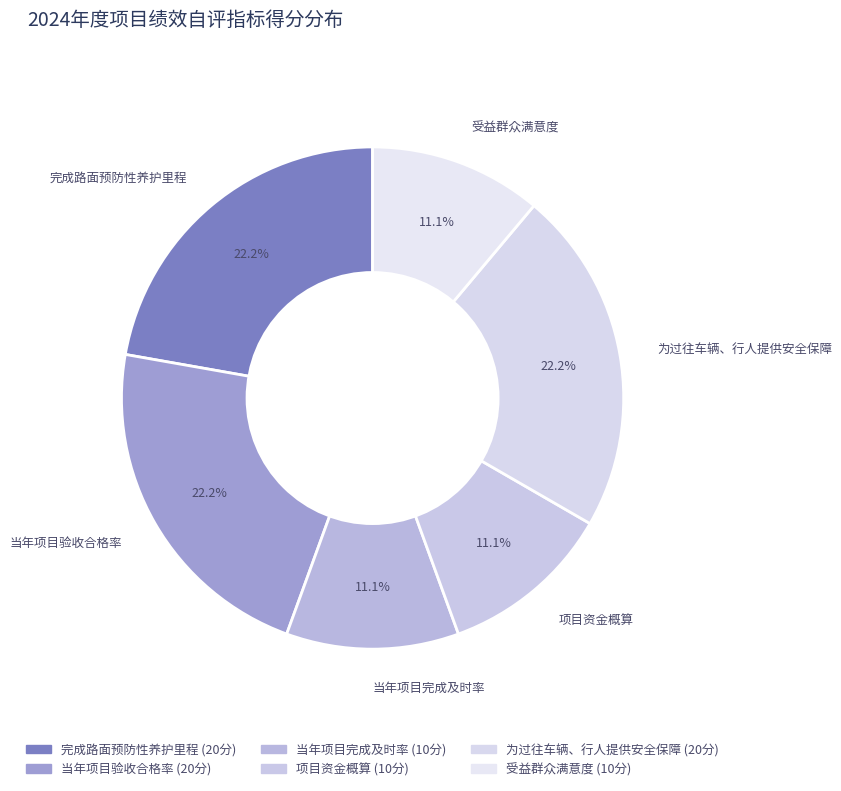

Count the number of slices in the pie.

6